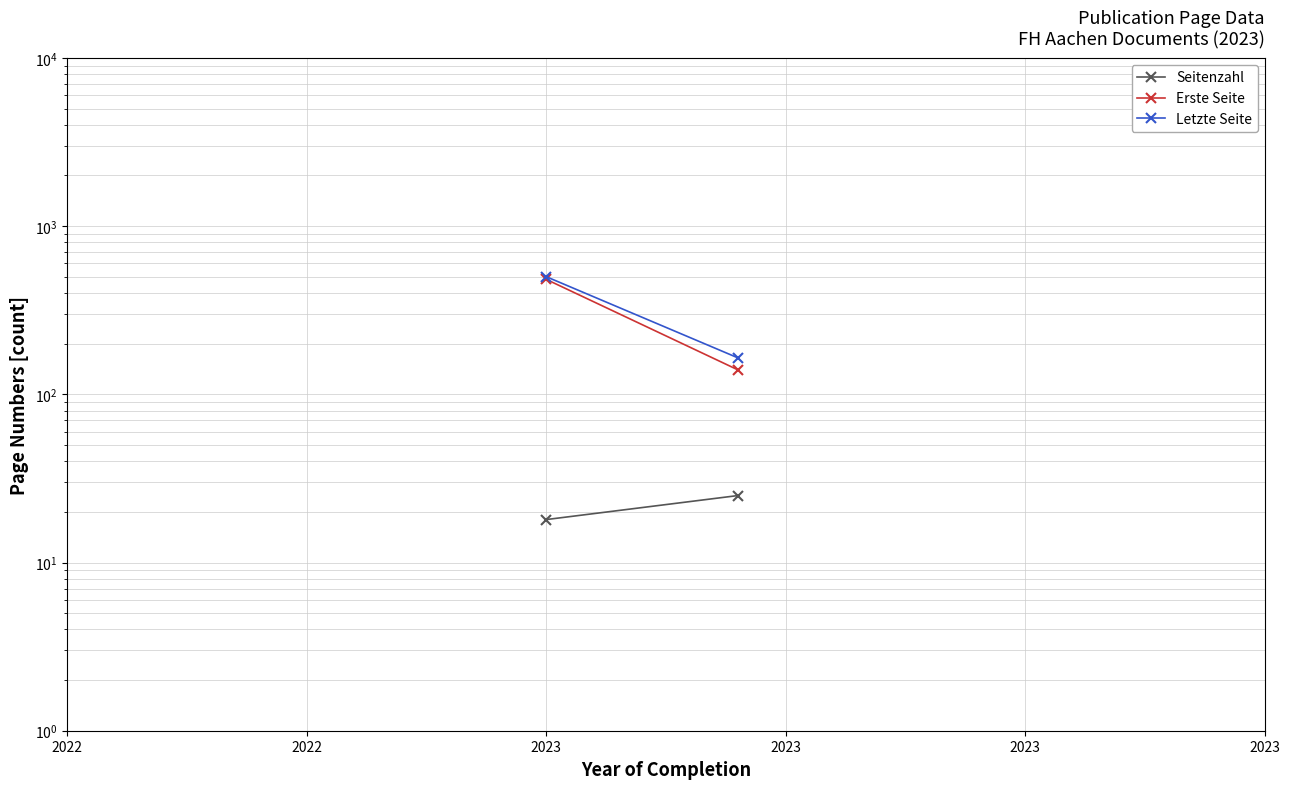

Is it true that Erste Seite equals 202 at 2022?

False